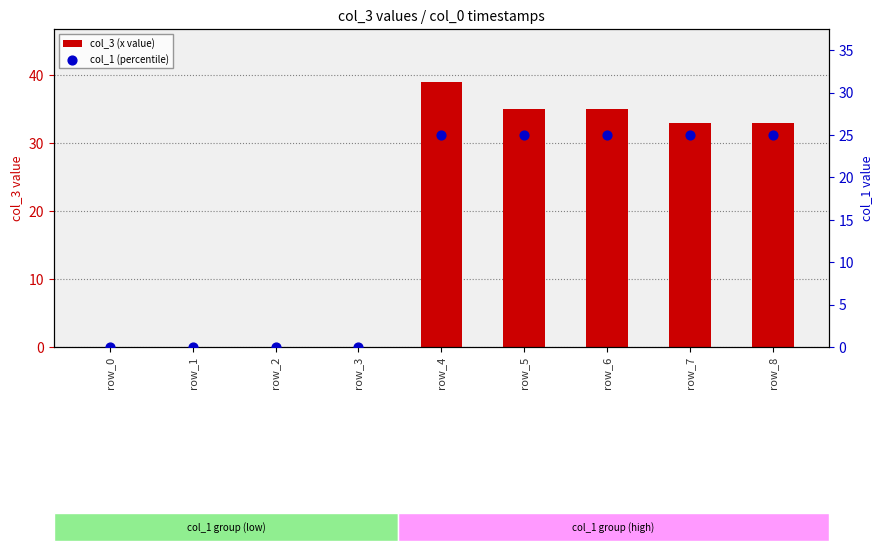

What are all the series names shown in the legend?

col_3 (x value), col_1 (percentile)